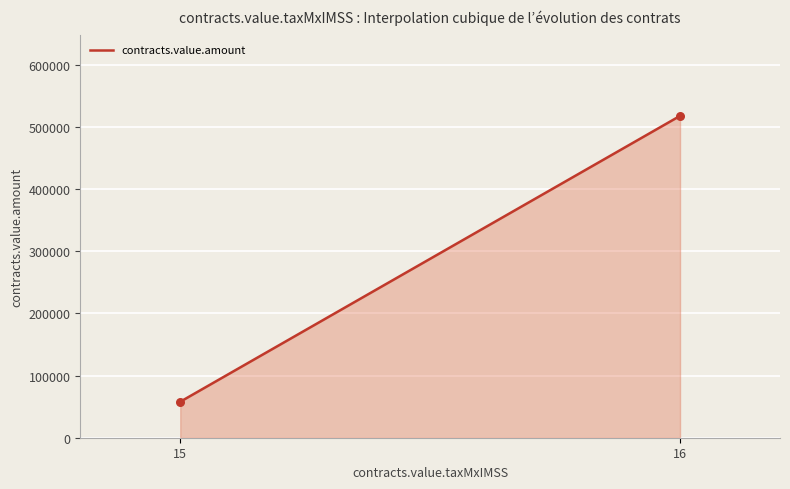

What is the difference between the maximum and minimum values?

459745.4